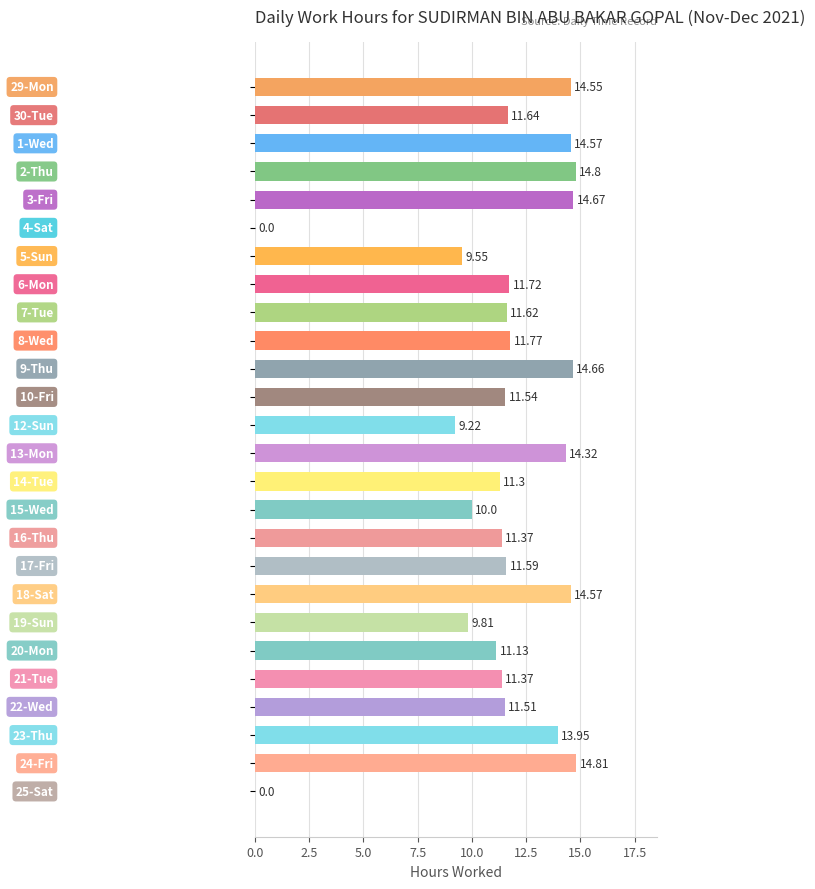

What is the sum of all values?

296.0